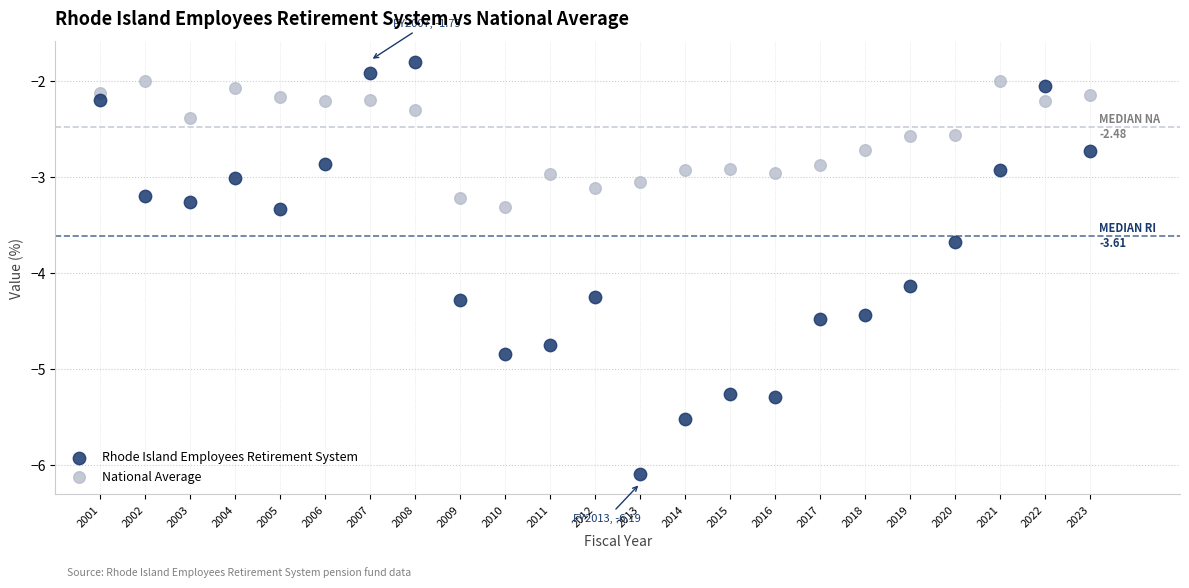

Which series contains the lowest Y value?

Rhode Island Employees Retirement System